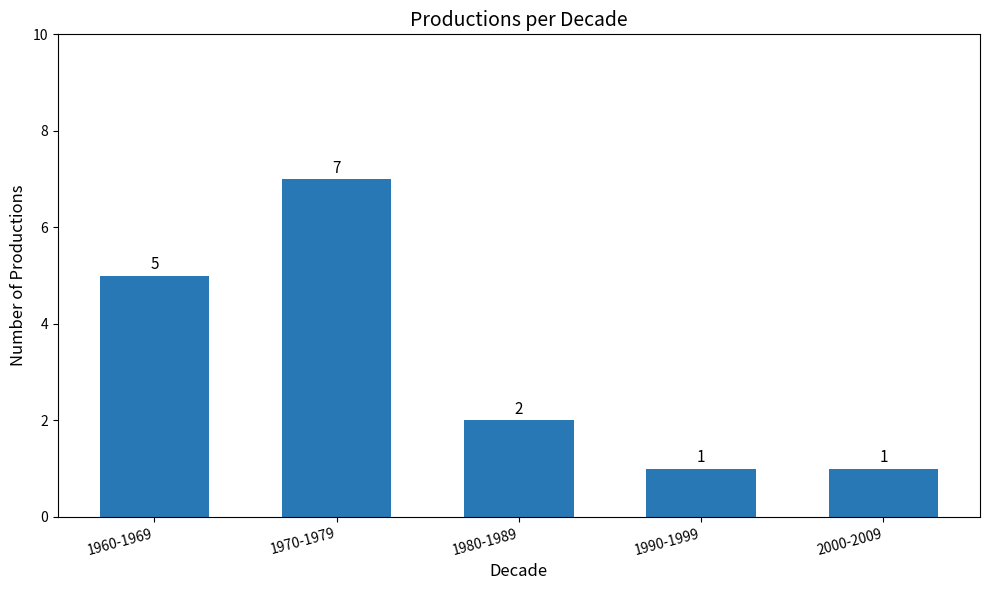

How many values are below 2?

2